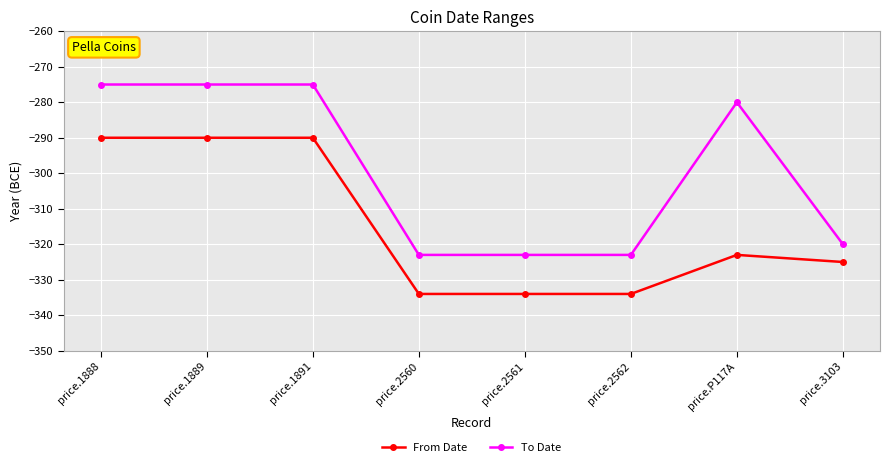

What is the spread (max minus min) of values at price.3103?

5